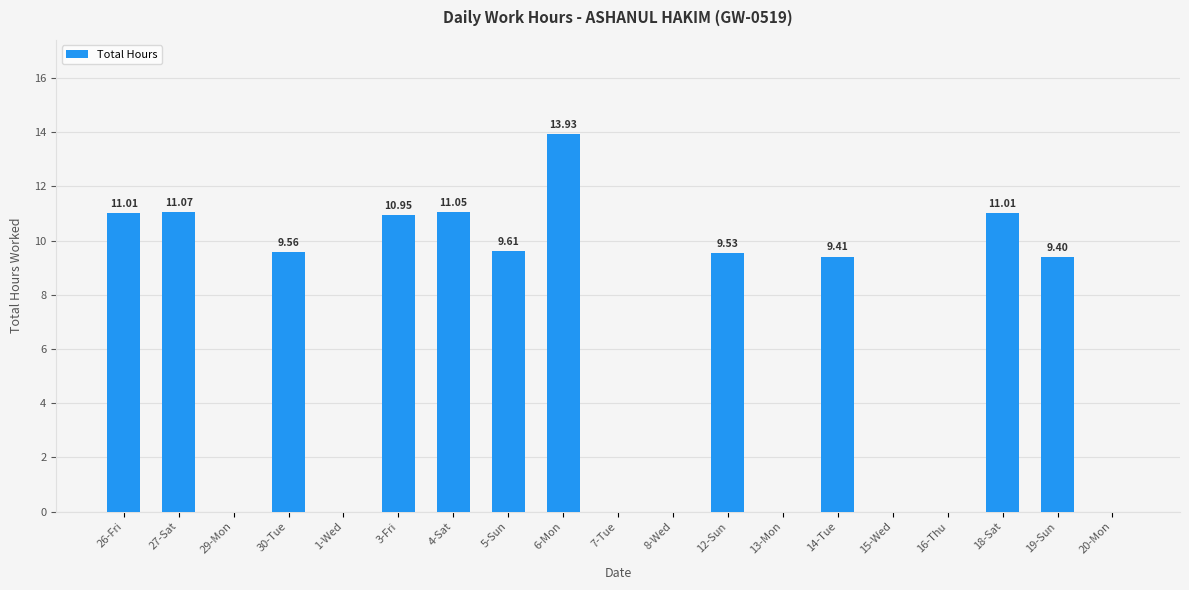

What is the sum of all values?

116.5